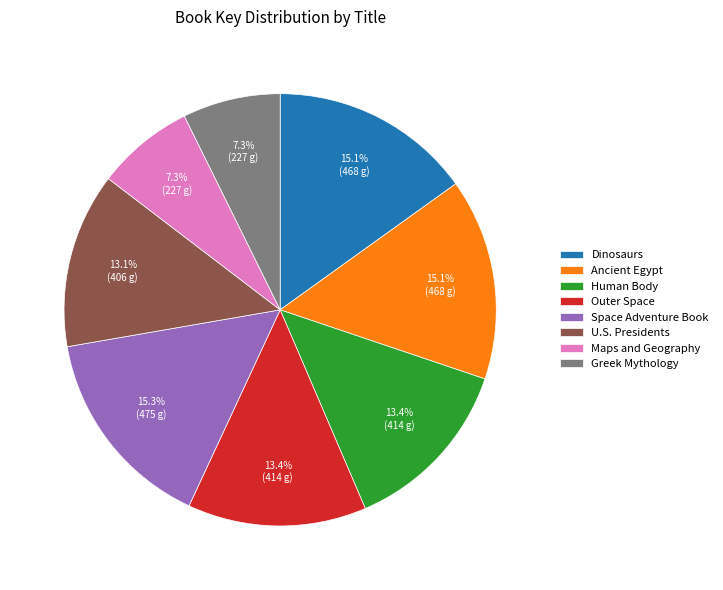

Does Dinosaurs account for over 50% of the chart?

No